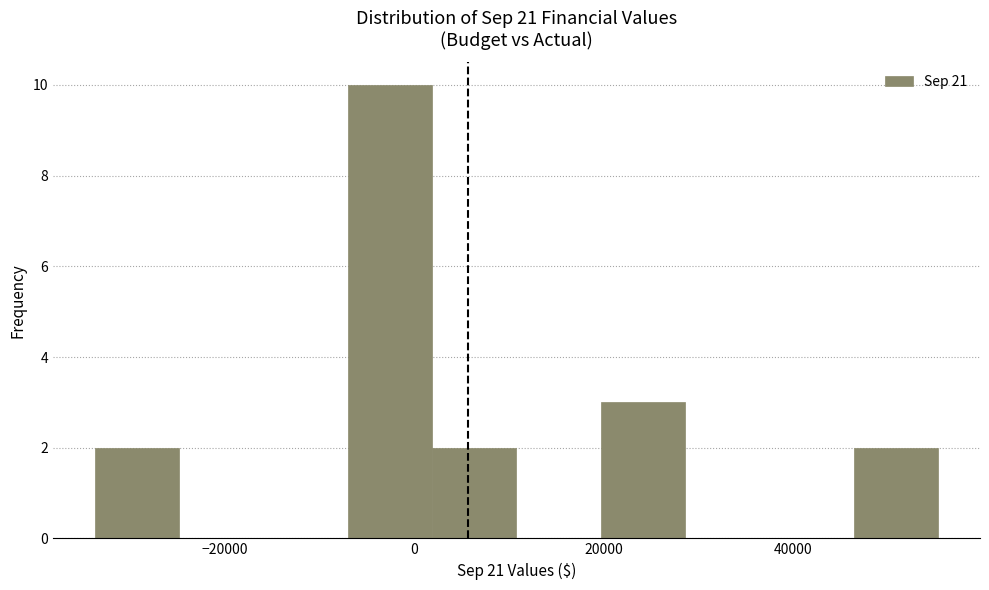

Reading left to right, transcribe this chart: for each bar, give the range it covers on the x-axis and its height. Neither the bar edges nor the heights are printed on the chart, so give them approximately, as read against the axes.

-34000 to -24000: 2
-24000 to -16000: 0
-16000 to -8000: 0
-8000 to 2000: 10
2000 to 10000: 2
10000 to 20000: 0
20000 to 28000: 3
28000 to 38000: 0
38000 to 46000: 0
46000 to 56000: 2